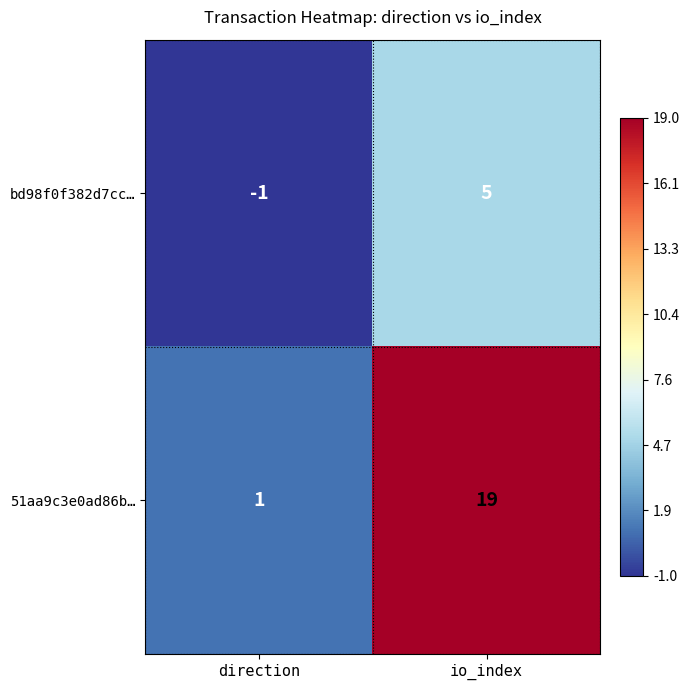

Rank the series by their average value, from highest to lowest.

51aa9c3e0ad86b…, bd98f0f382d7cc…